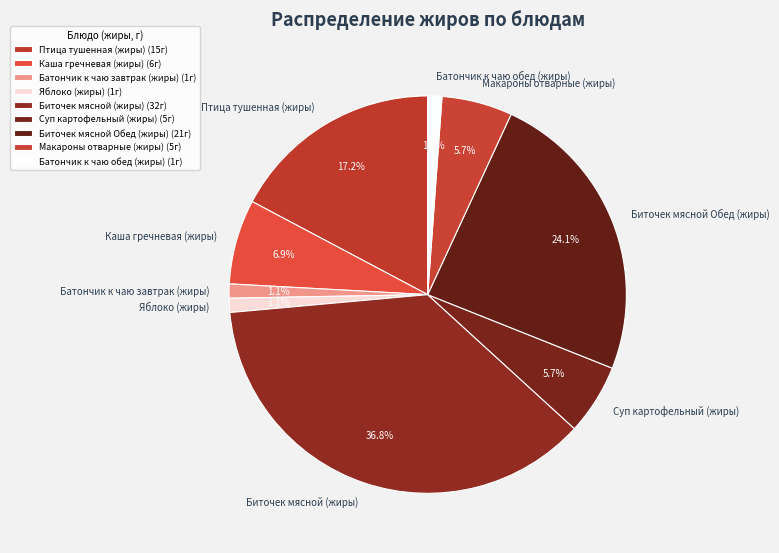

The Суп картофельный (жиры) slice represents 1% of the pie. True or false?

False